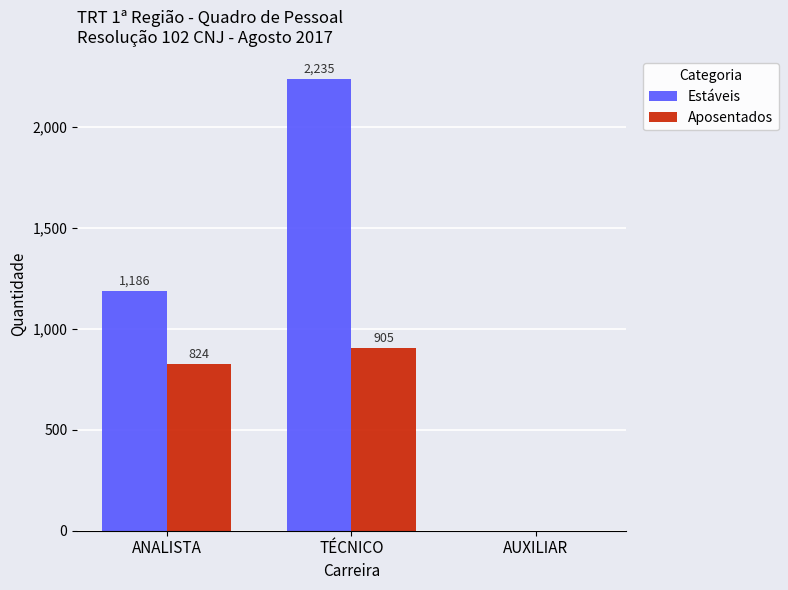

How many positive values does the Estáveis series have?

2